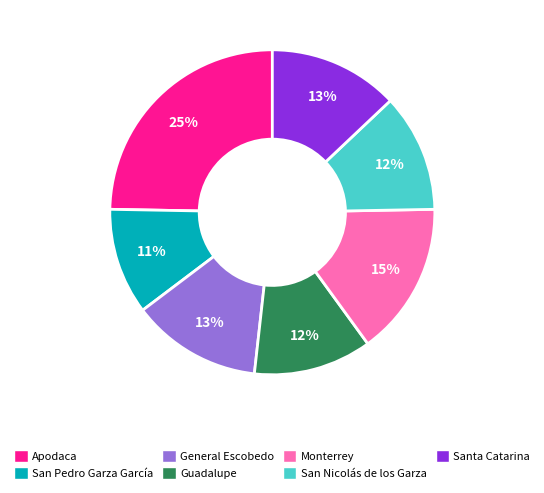

To the nearest percent, what percentage of the pie is General Escobedo?

13%